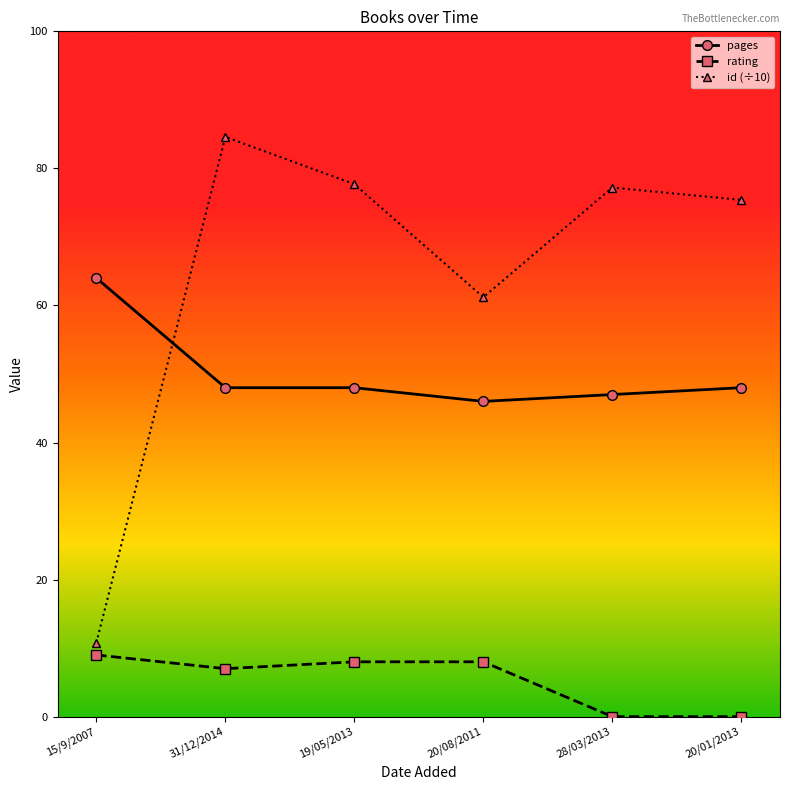

How many rating values are between 0 and 8?

5